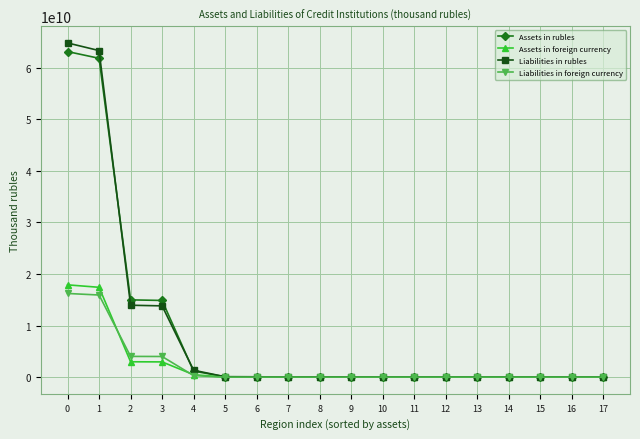

Which series changed the most between 1 and 11?

Liabilities in rubles